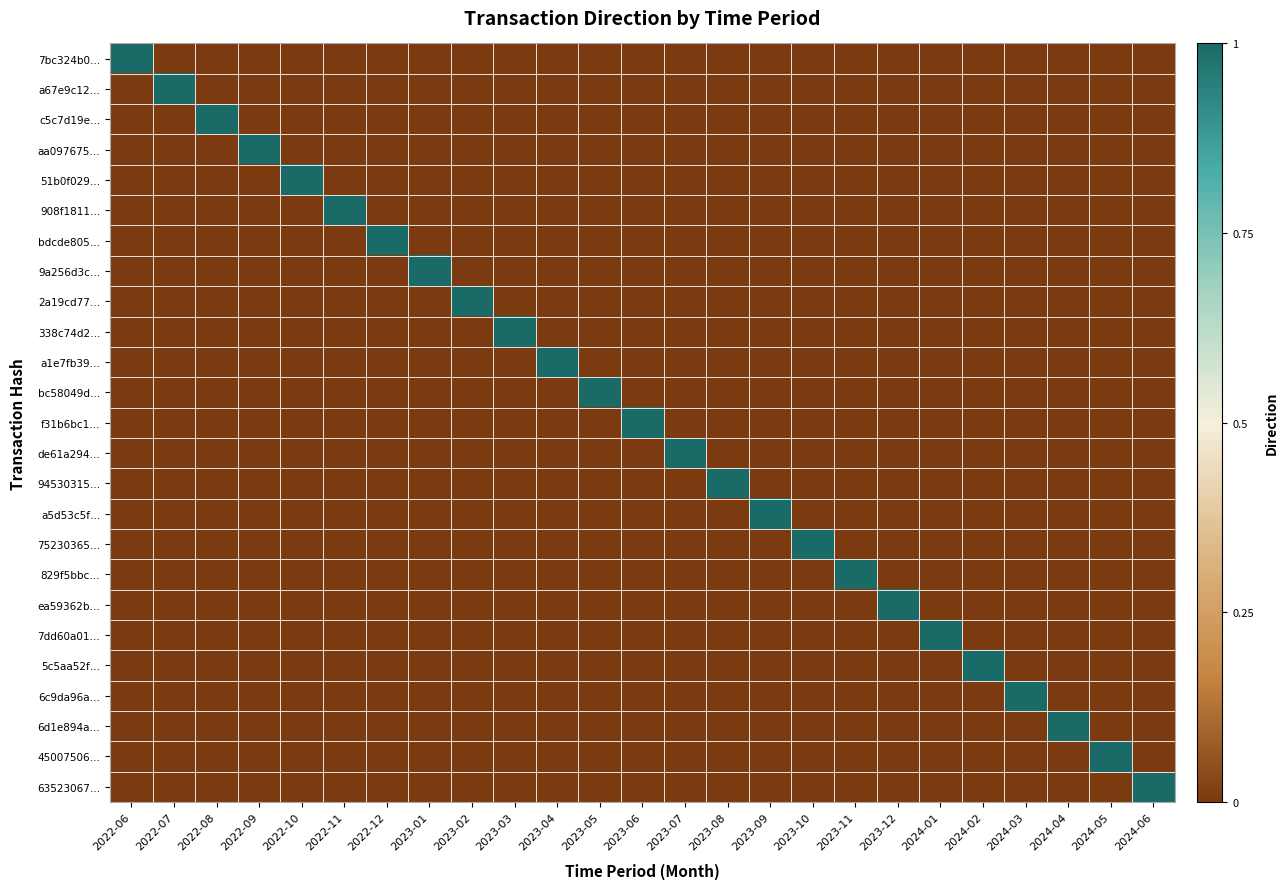

What is the difference between the highest and lowest values at 2022-09?

1